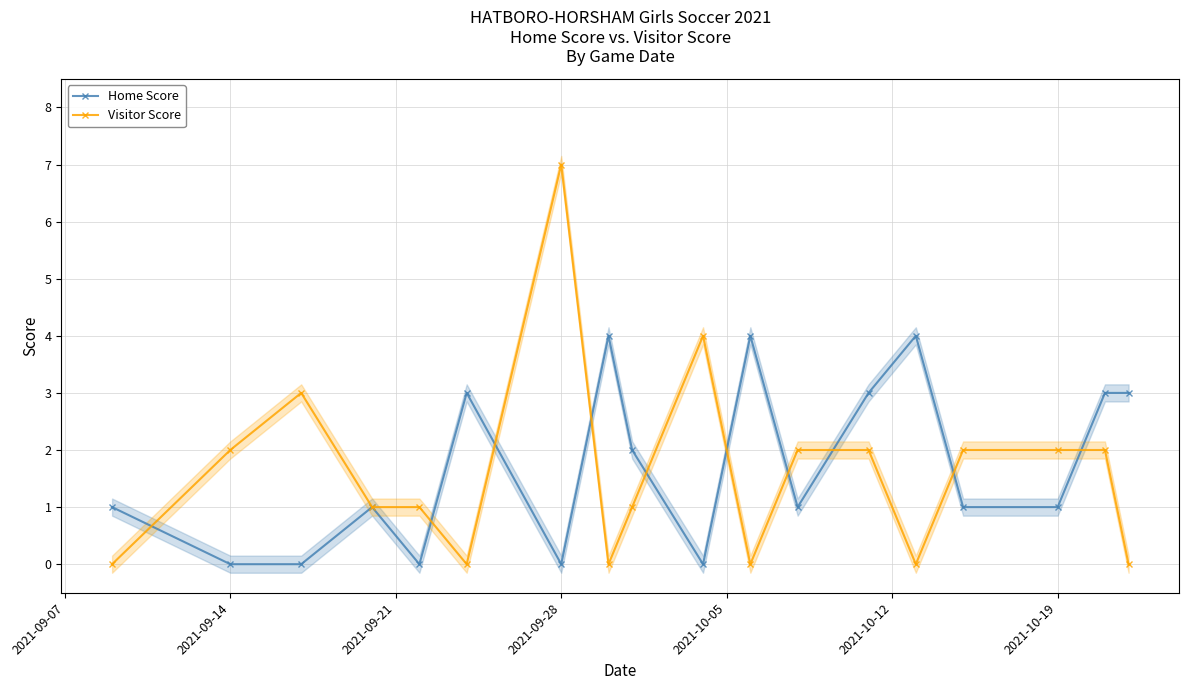

How many series are shown in this chart?

2